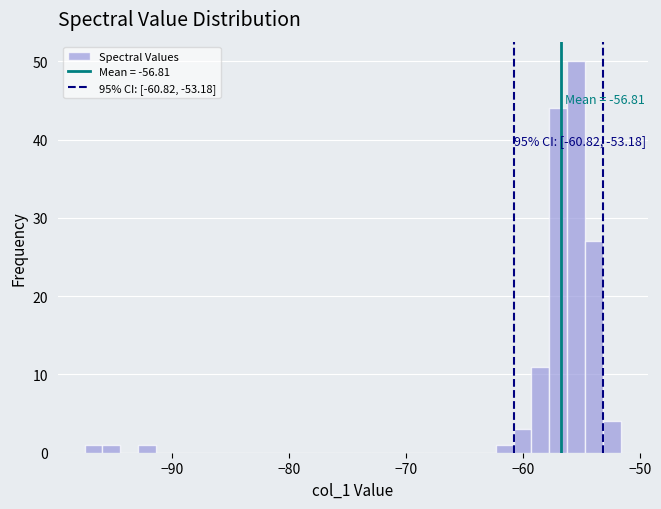

Around what value on the x-axis is the tallest bar? Give the approximate position of its centre, as read against the axis.

-55